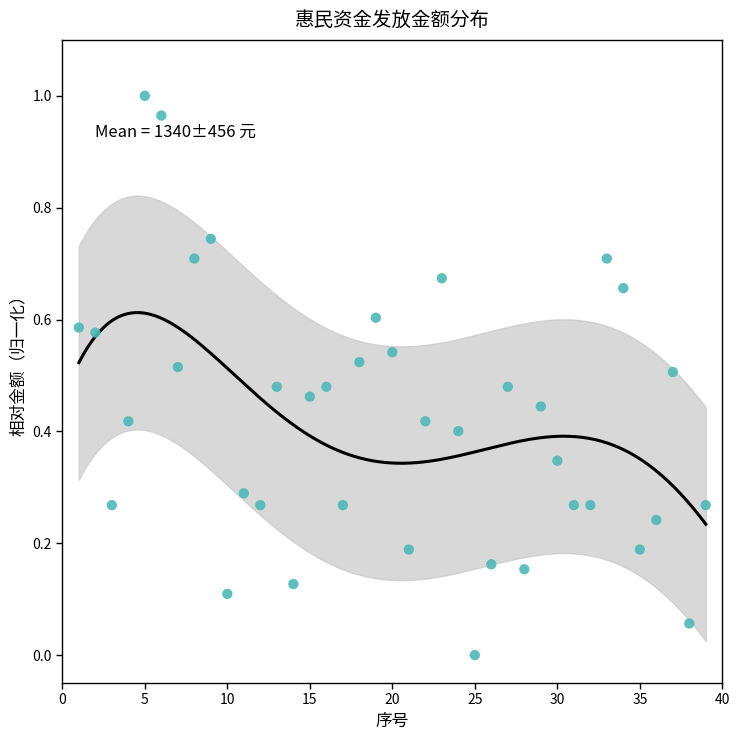

What is the range of X values (max minus min)?

38.0